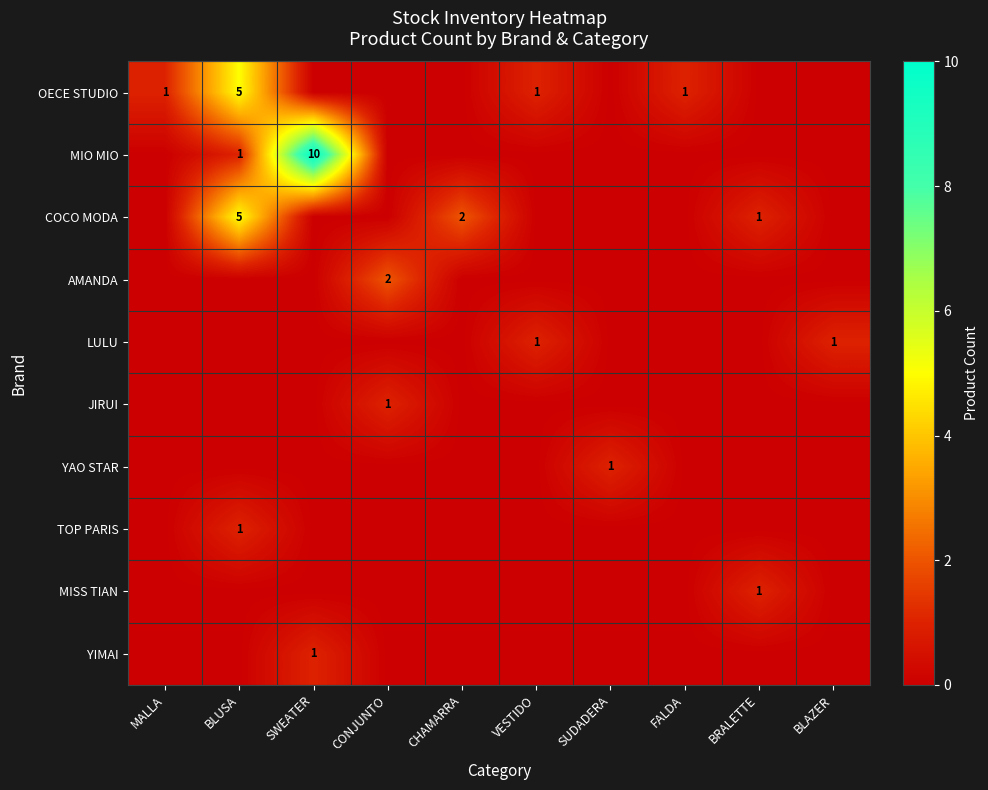

What is the total value across all series at FALDA?

1